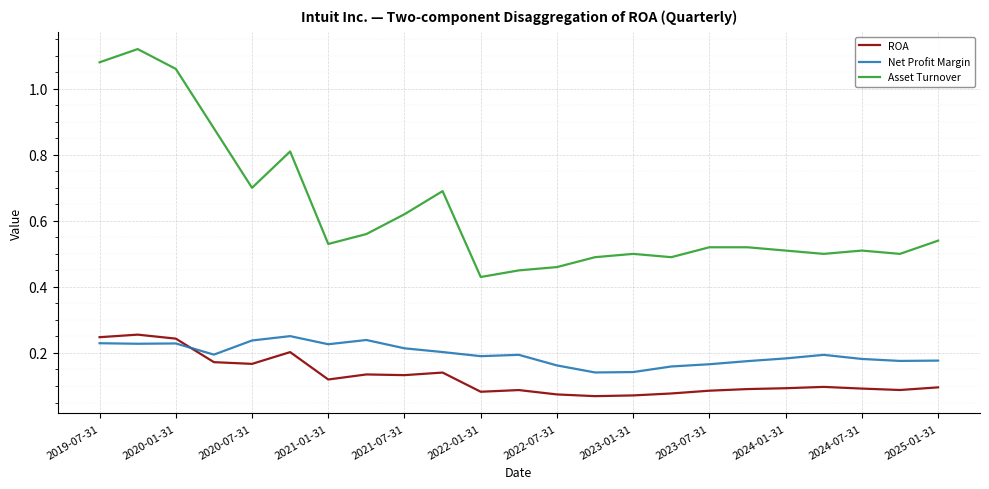

True or false: Asset Turnover and Net Profit Margin cross at least once.

False